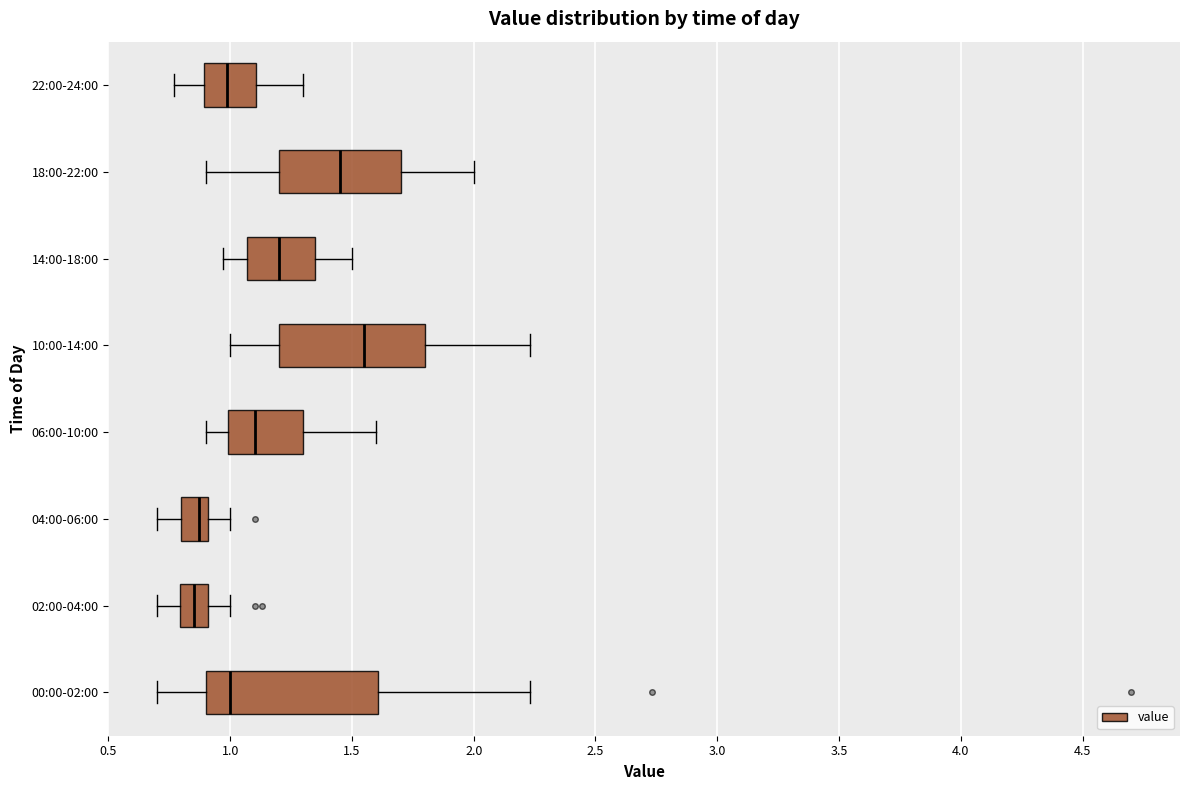

Reading bottom to top, transcribe this box plot: for each box, give where its median line is, the range the box spans, and where its two whiskers end, as read against the x-axis. The values are not printed on the chart, so give them approximately, as read against the axis.

00:00-02:00: median 1.00, box 0.90 to 1.60, whiskers 0.70 to 2.25
02:00-04:00: median 0.85, box 0.80 to 0.90, whiskers 0.70 to 1.00
04:00-06:00: median 0.85, box 0.80 to 0.90, whiskers 0.70 to 1.00
06:00-10:00: median 1.10, box 1.00 to 1.30, whiskers 0.90 to 1.60
10:00-14:00: median 1.55, box 1.20 to 1.80, whiskers 1.00 to 2.25
14:00-18:00: median 1.20, box 1.05 to 1.35, whiskers 0.95 to 1.50
18:00-22:00: median 1.45, box 1.20 to 1.70, whiskers 0.90 to 2.00
22:00-24:00: median 1.00, box 0.90 to 1.10, whiskers 0.75 to 1.30